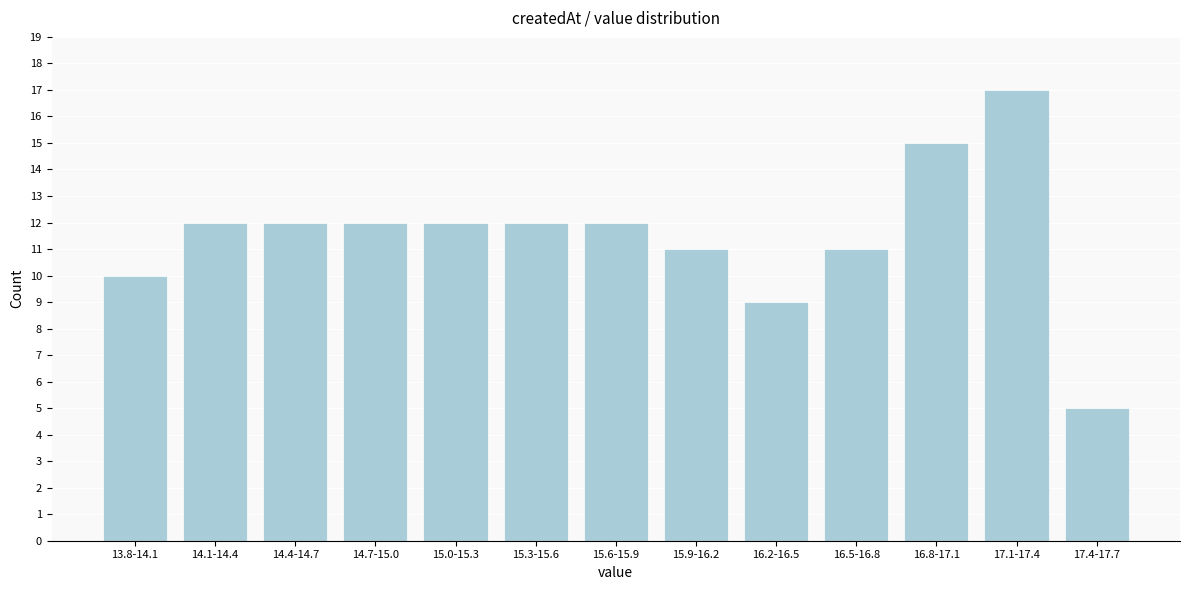

Reading right to left, extract all data points from this chart.

17.4-17.7=5	17.1-17.4=17	16.8-17.1=15	16.5-16.8=11	16.2-16.5=9	15.9-16.2=11	15.6-15.9=12	15.3-15.6=12	15.0-15.3=12	14.7-15.0=12	14.4-14.7=12	14.1-14.4=12	13.8-14.1=10